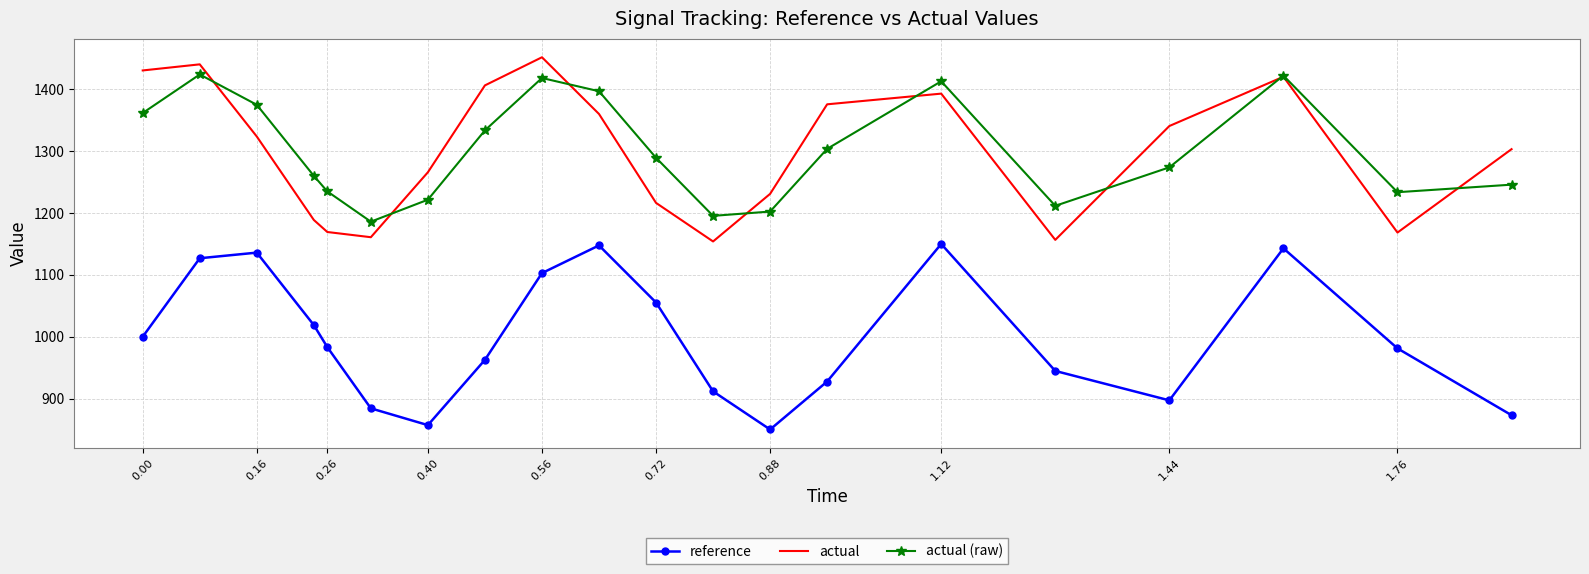

How many categories are shown in the chart?

20